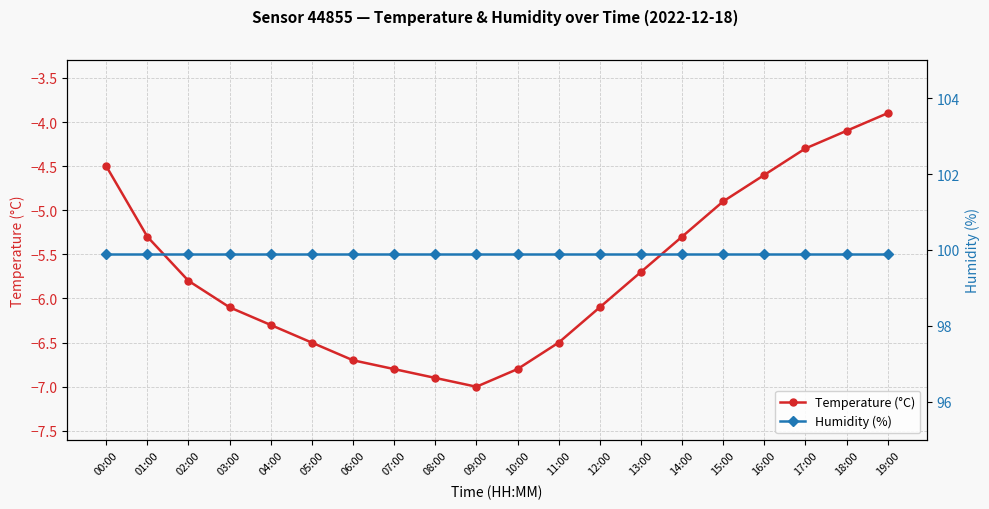

At 13:00, list the series in order from smallest to largest.

Temperature (°C), Humidity (%)